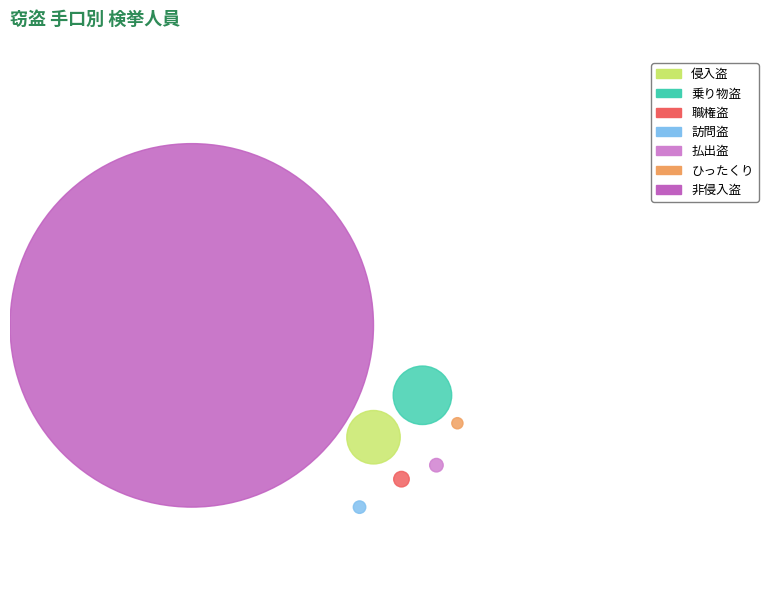

Does ひったくり account for over 50% of the chart?

No